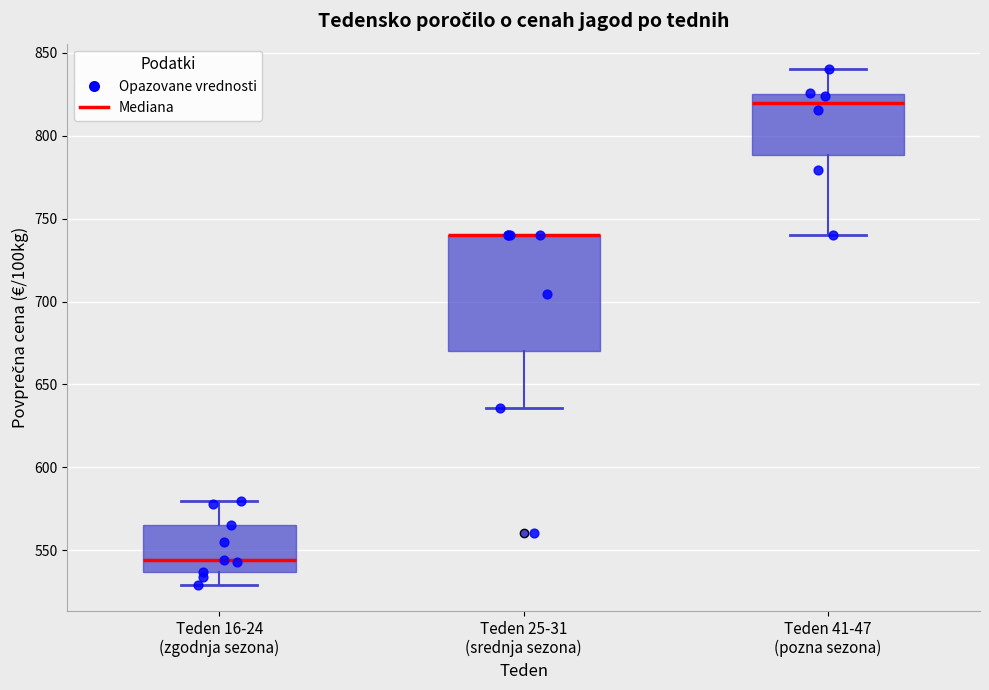

Comparing the boxes themselves (not the whiskers), which one is the tallest?

Teden 25-31 (srednja sezona)